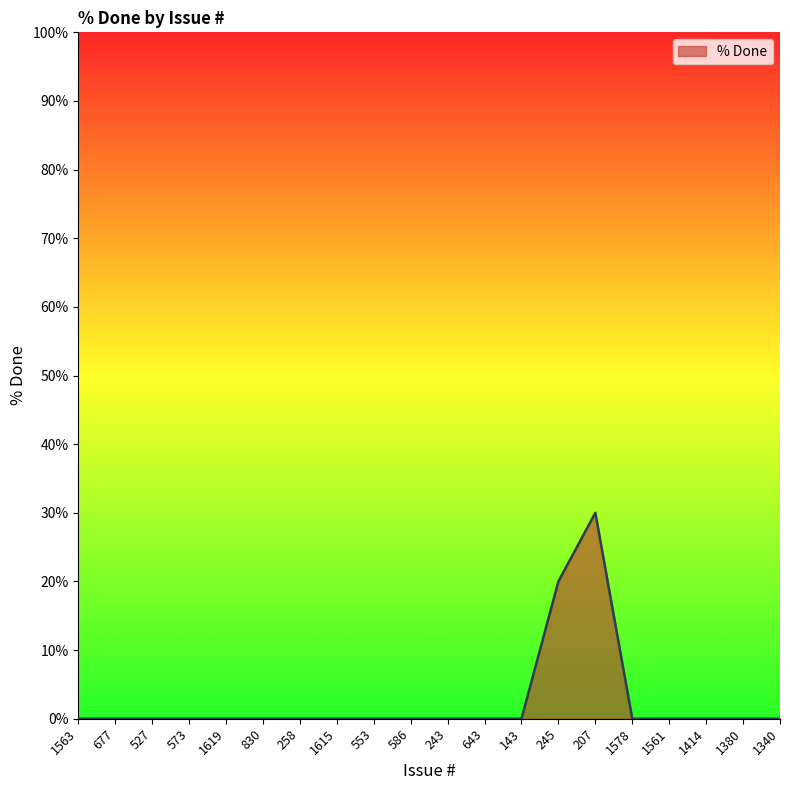

What position from the right is 1414?

3